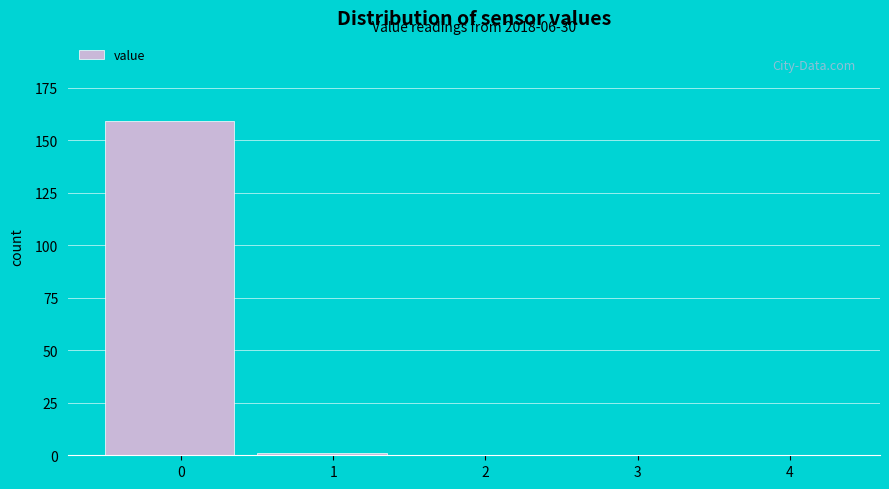

Reading left to right, transcribe all the data shown in this chart.

0=159	1=1	2=0	3=0	4=0